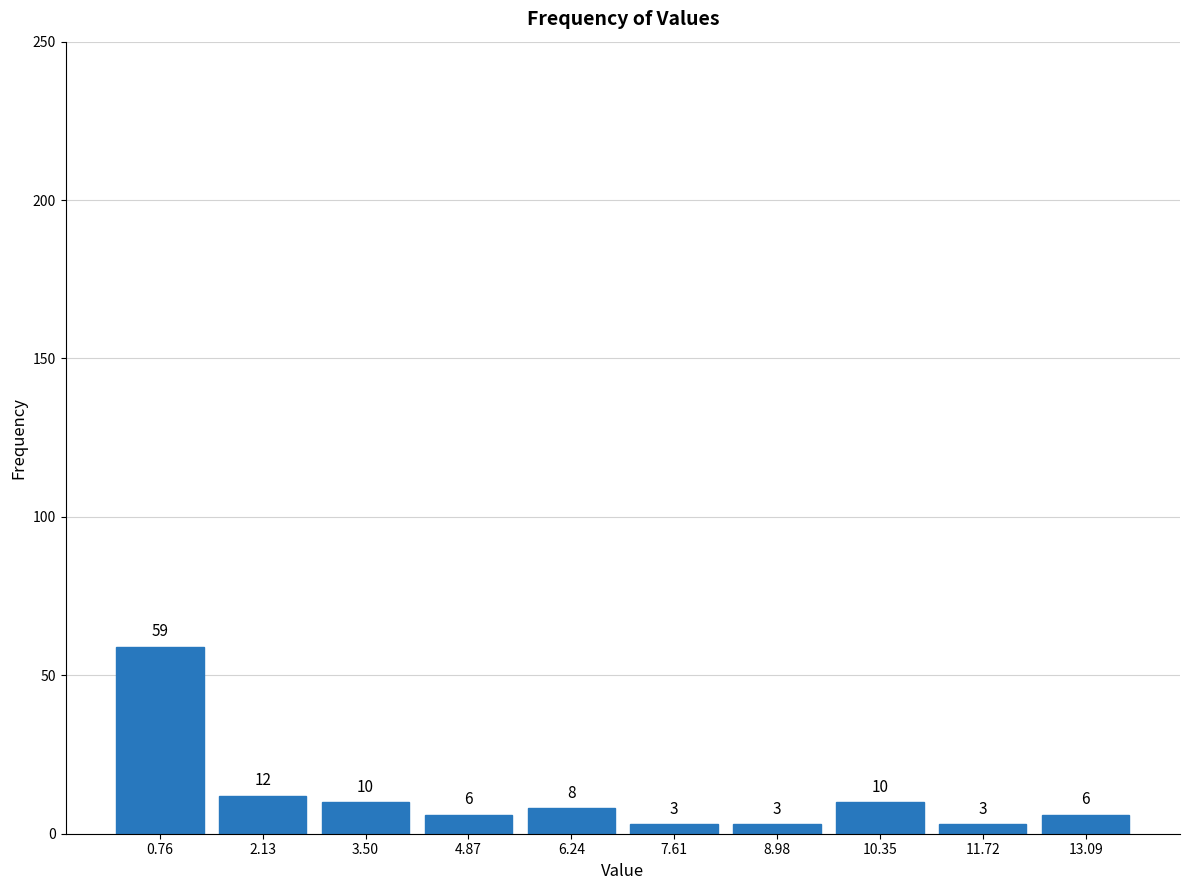

Reading left to right, list every bar in this chart as the range it spans on the x-axis followed by its height. The bar edges are not printed on the chart, so give them approximately, as read against the axis.

0.0 to 1.4: 59
1.4 to 2.8: 12
2.8 to 4.2: 10
4.2 to 5.6: 6
5.6 to 7.0: 8
7.0 to 8.2: 3
8.2 to 9.6: 3
9.6 to 11.0: 10
11.0 to 12.4: 3
12.4 to 13.8: 6